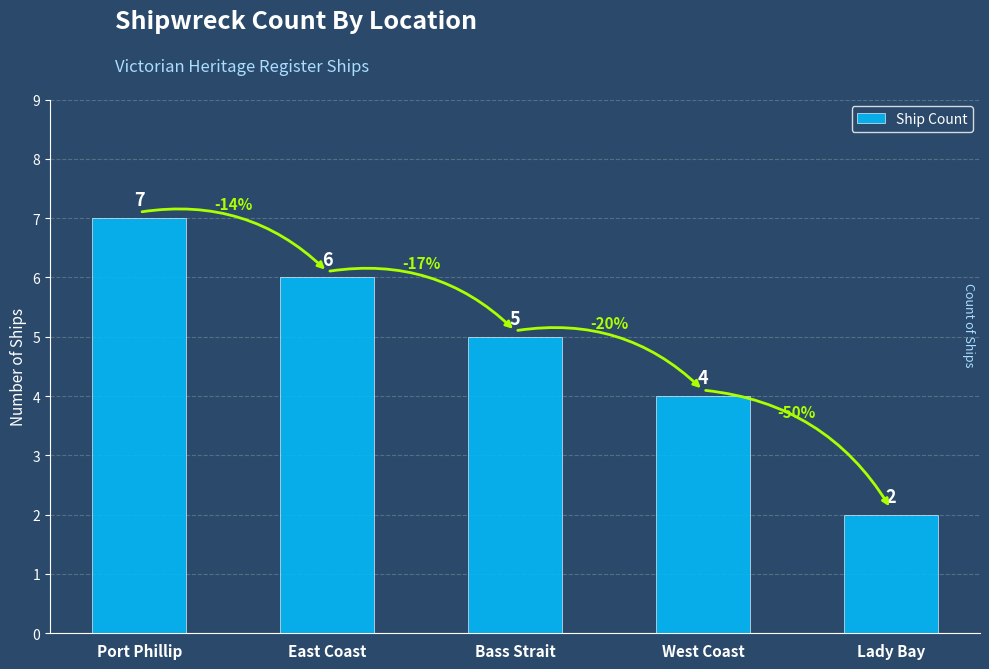

Which label corresponds to the largest value in the chart?

Port Phillip